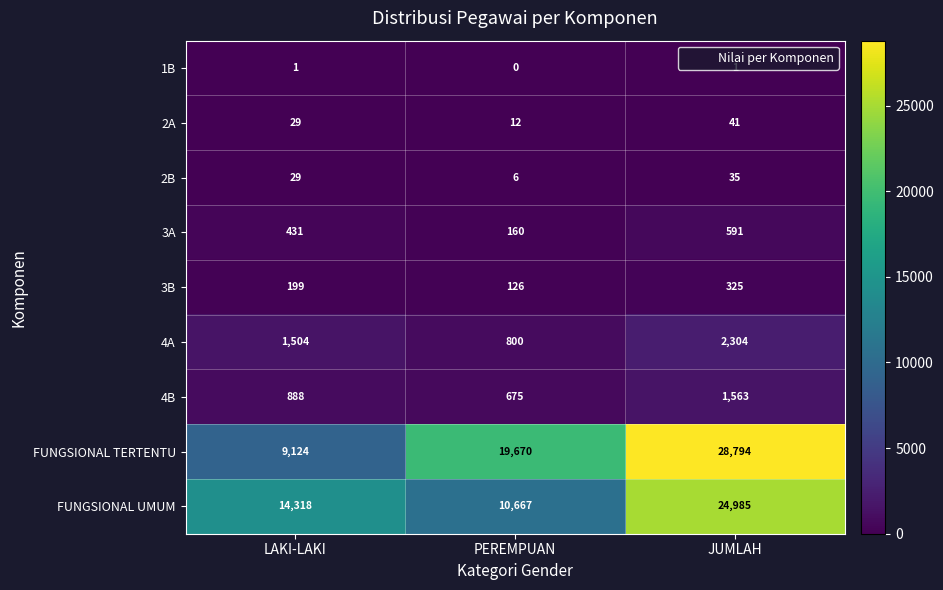

Which series has the largest total across all categories?

FUNGSIONAL TERTENTU